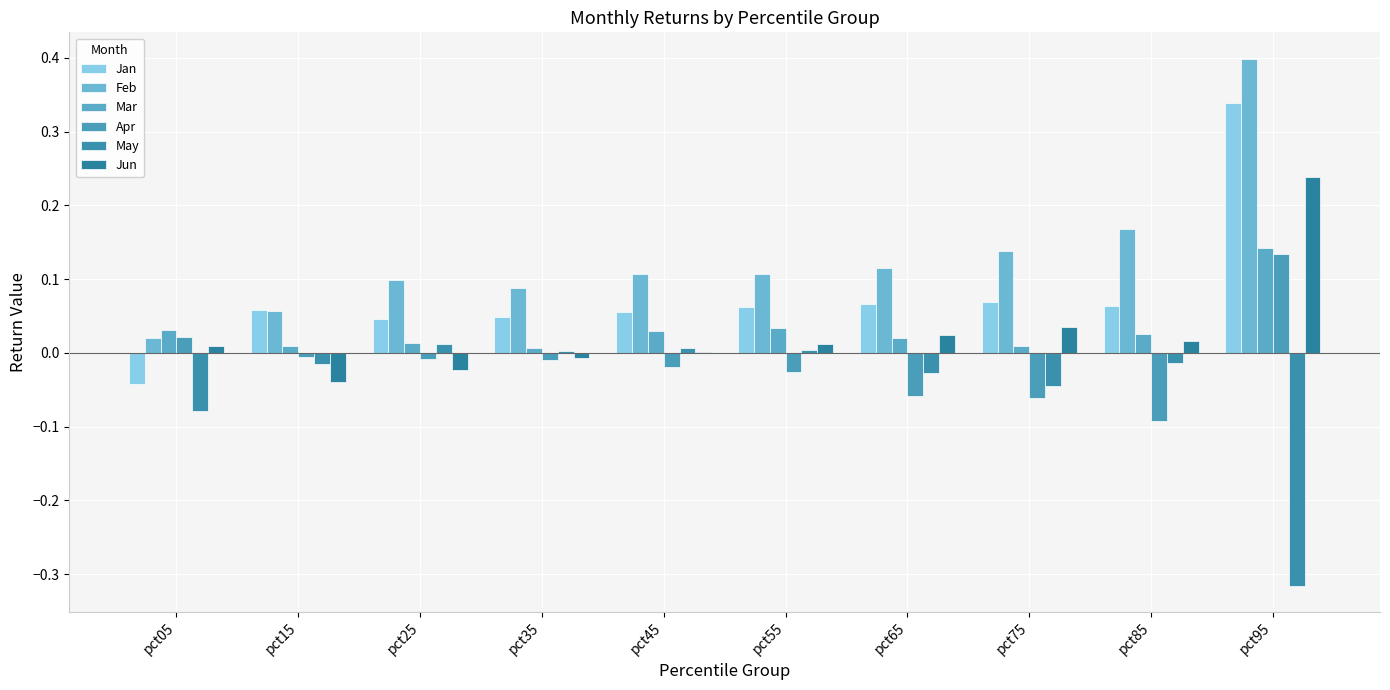

How many data points does each series have?

10